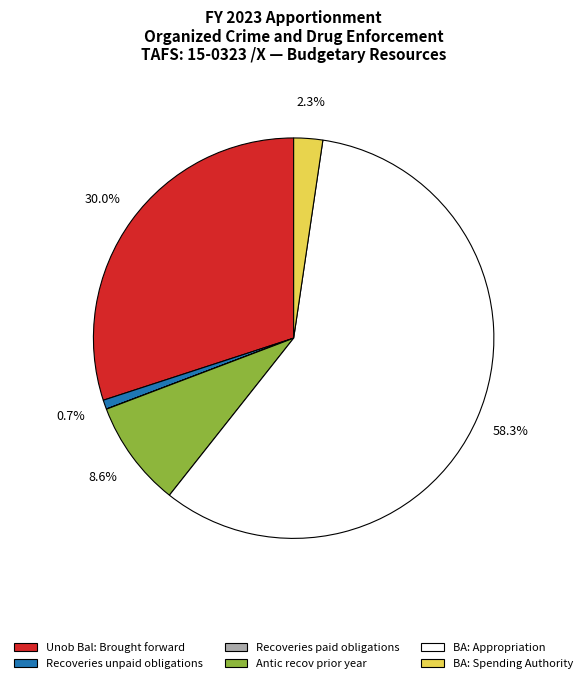

Is there any slice that represents more than half of the pie?

Yes